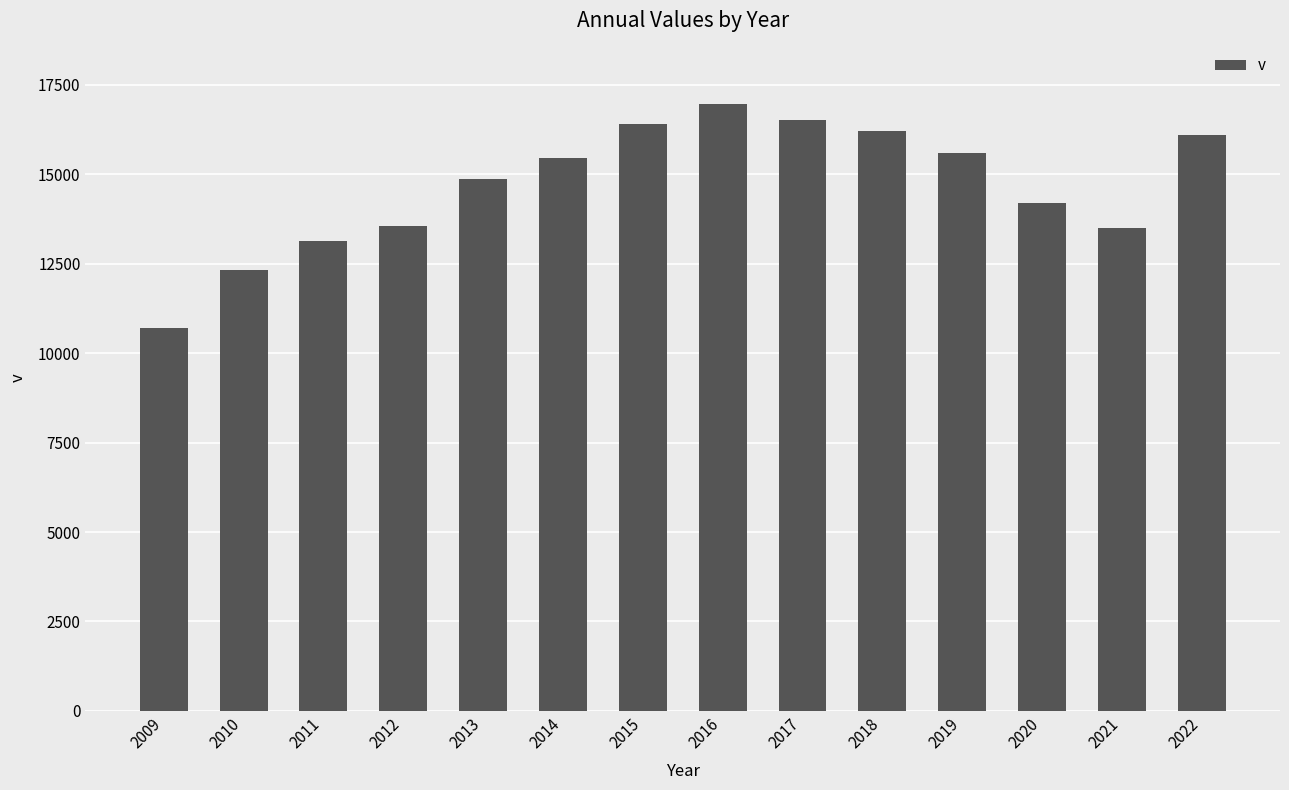

The value at 2010 is 16842. True or false?

False